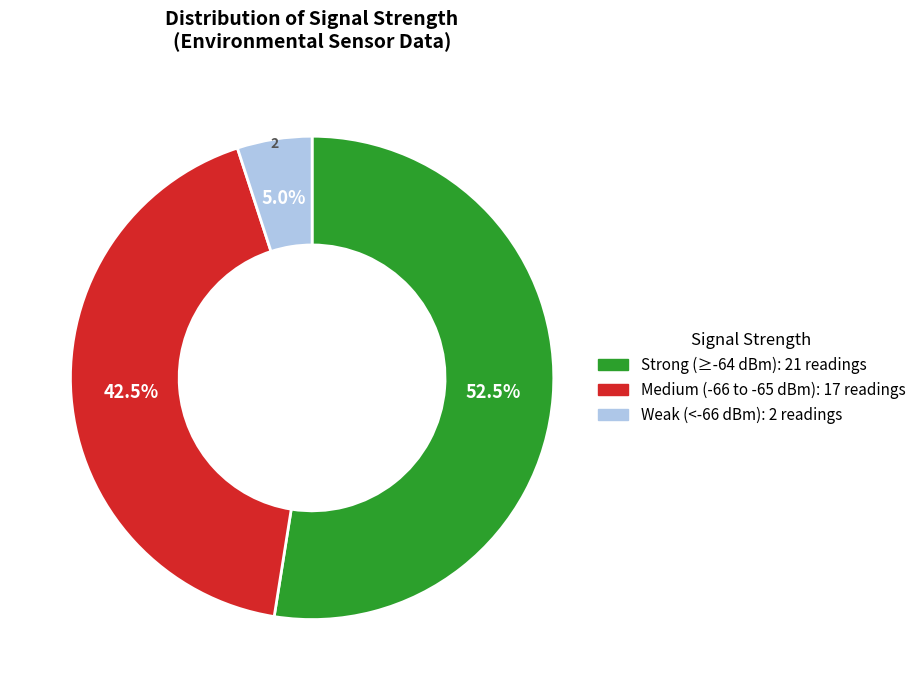

What percentage do Medium (-66 to -65 dBm): 17 readings and Strong (≥-64 dBm): 21 readings together represent?

95.0%